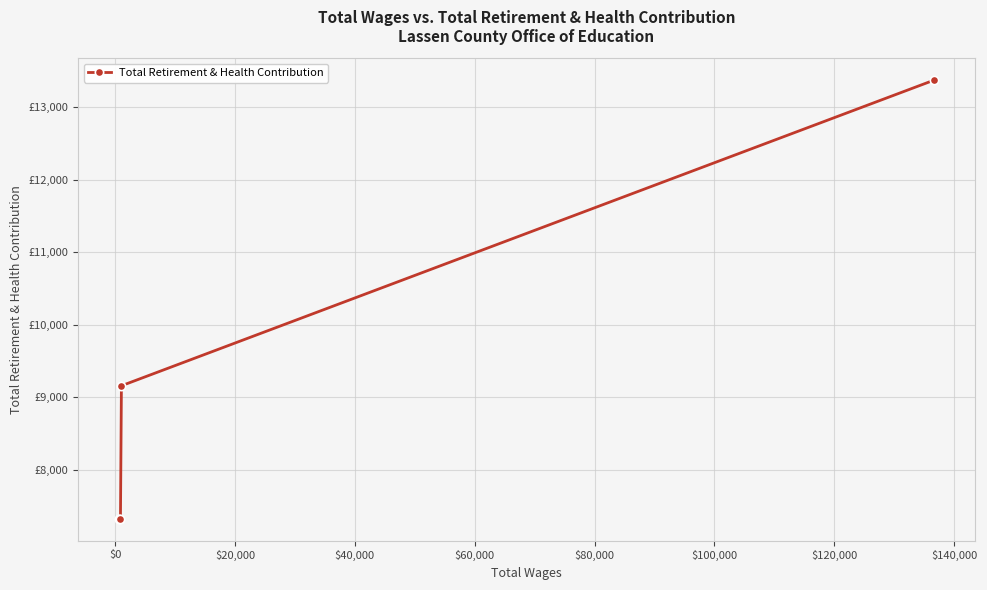

True or false: there are more than 0 points higher than both neighbors.

False